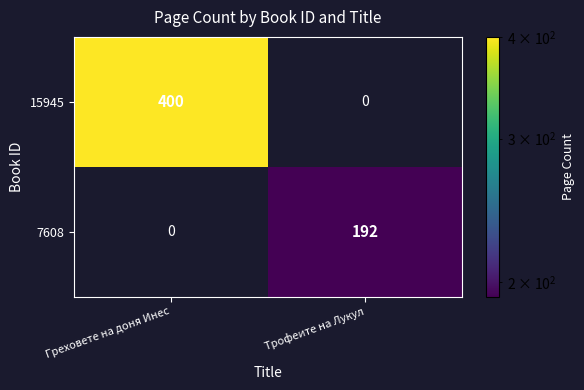

True or false: 7608 has a value of 192 at Трофеите на Лукул.

True